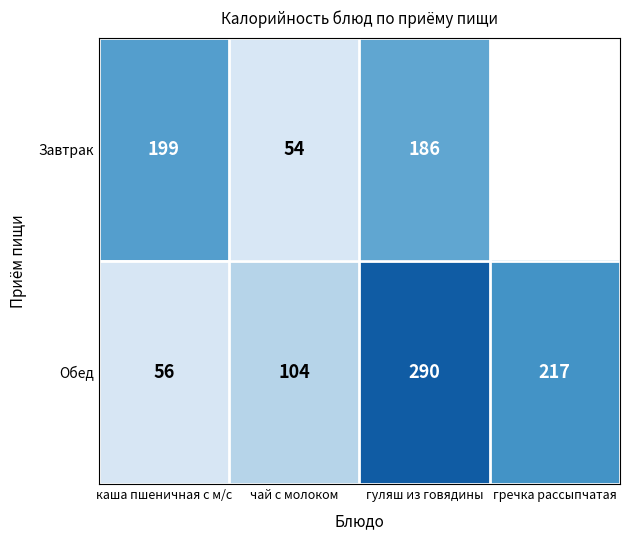

List the labels in order of Обед value, largest first.

гуляш из говядины, гречка рассыпчатая, чай с молоком, каша пшеничная с м/с